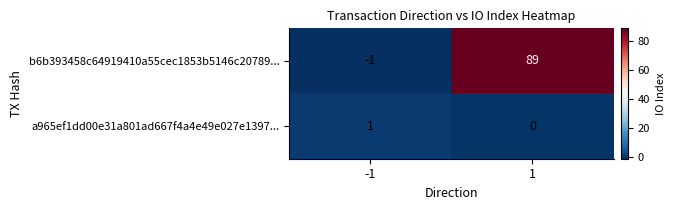

How many distinct data groups are displayed?

2